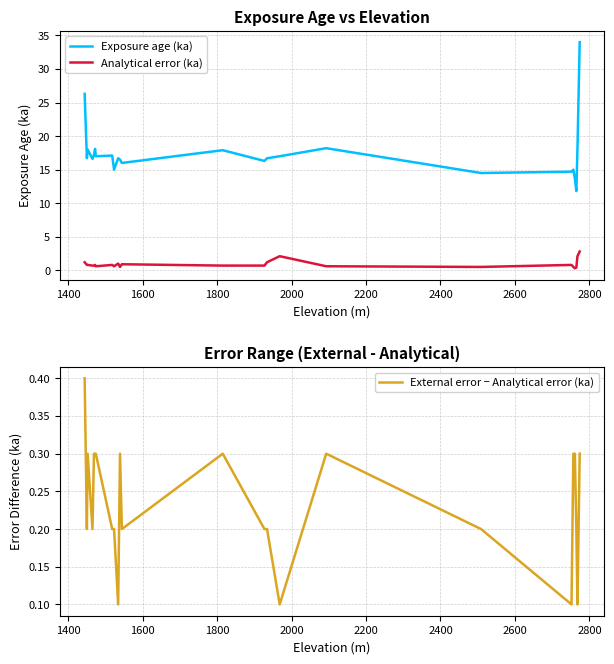

True or false: Exposure age (ka) and Analytical error (ka) intersect in this chart.

False